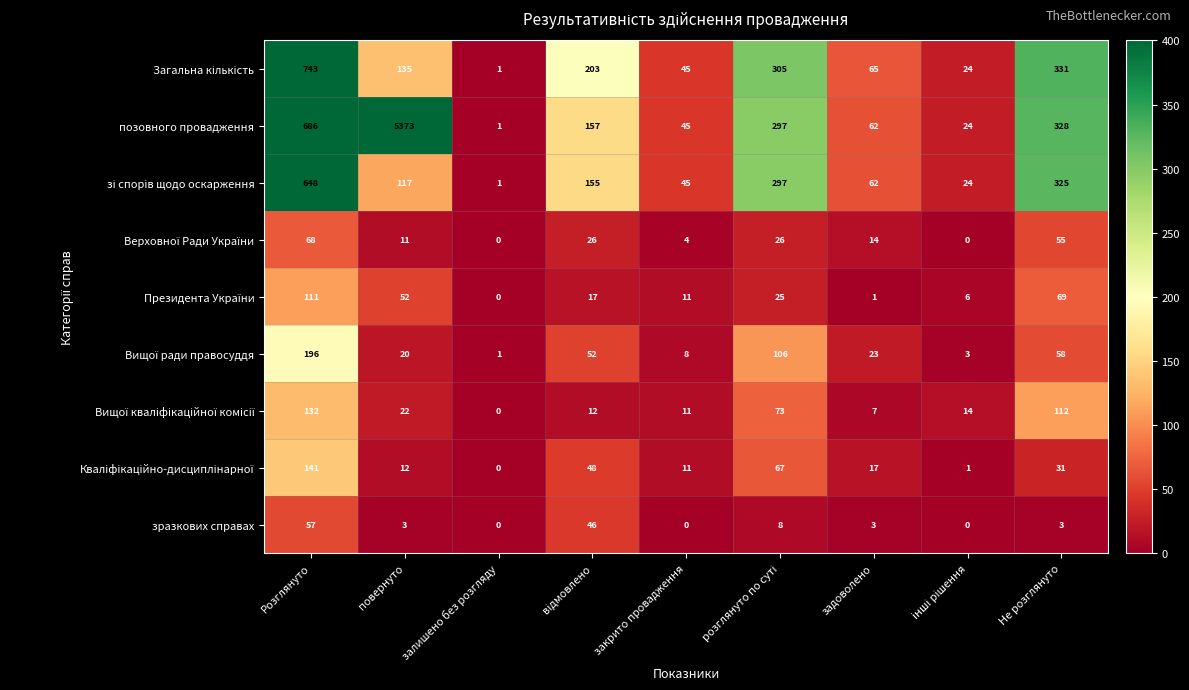

What is the sum of all зразкових справах values?

120